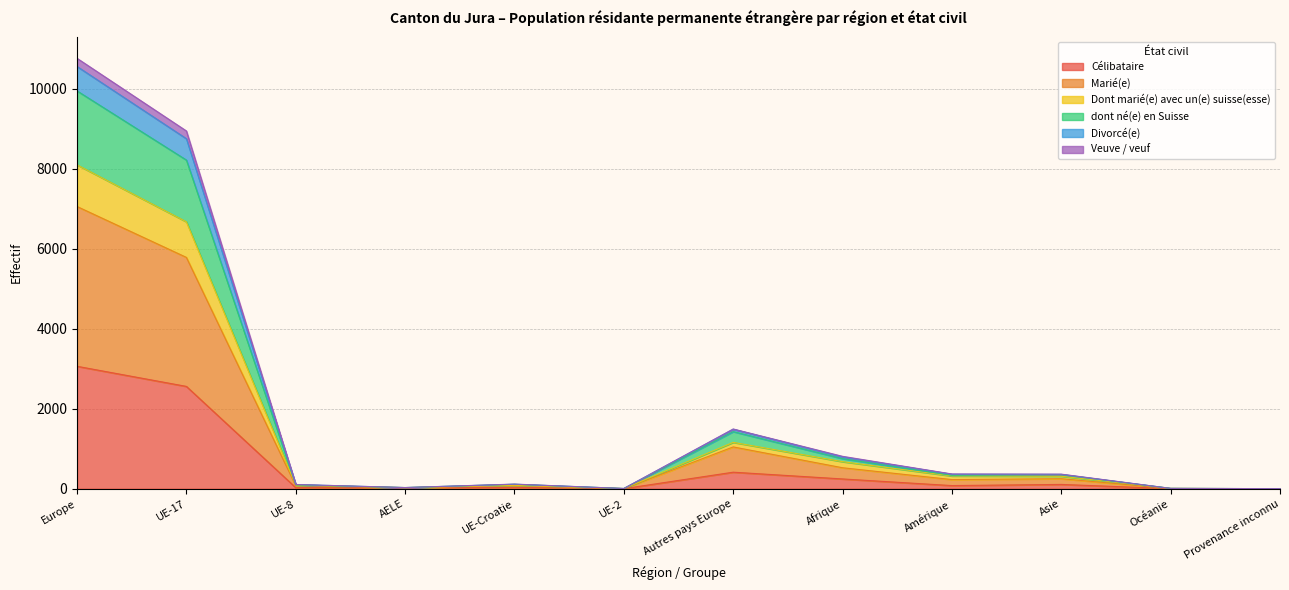

Which category has the highest value in the Célibataire series?

Europe